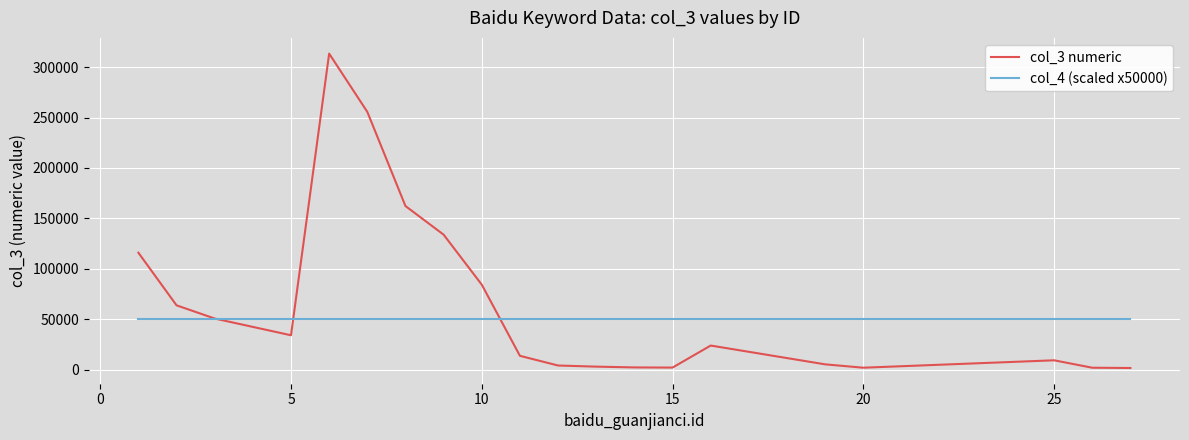

What is the greatest value displayed?

313400